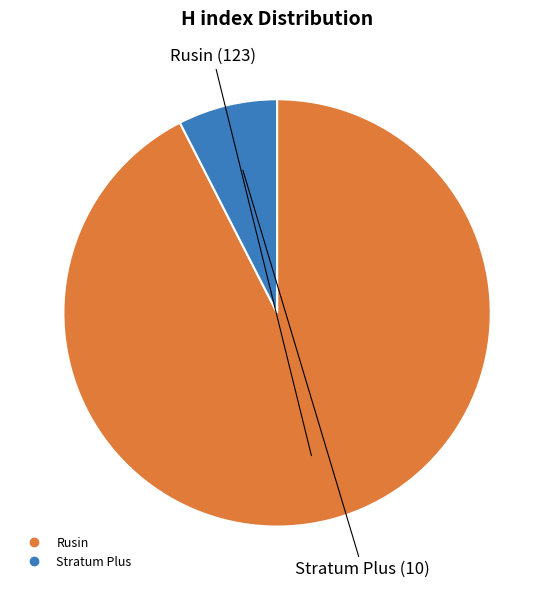

Which slice is the largest?

Rusin